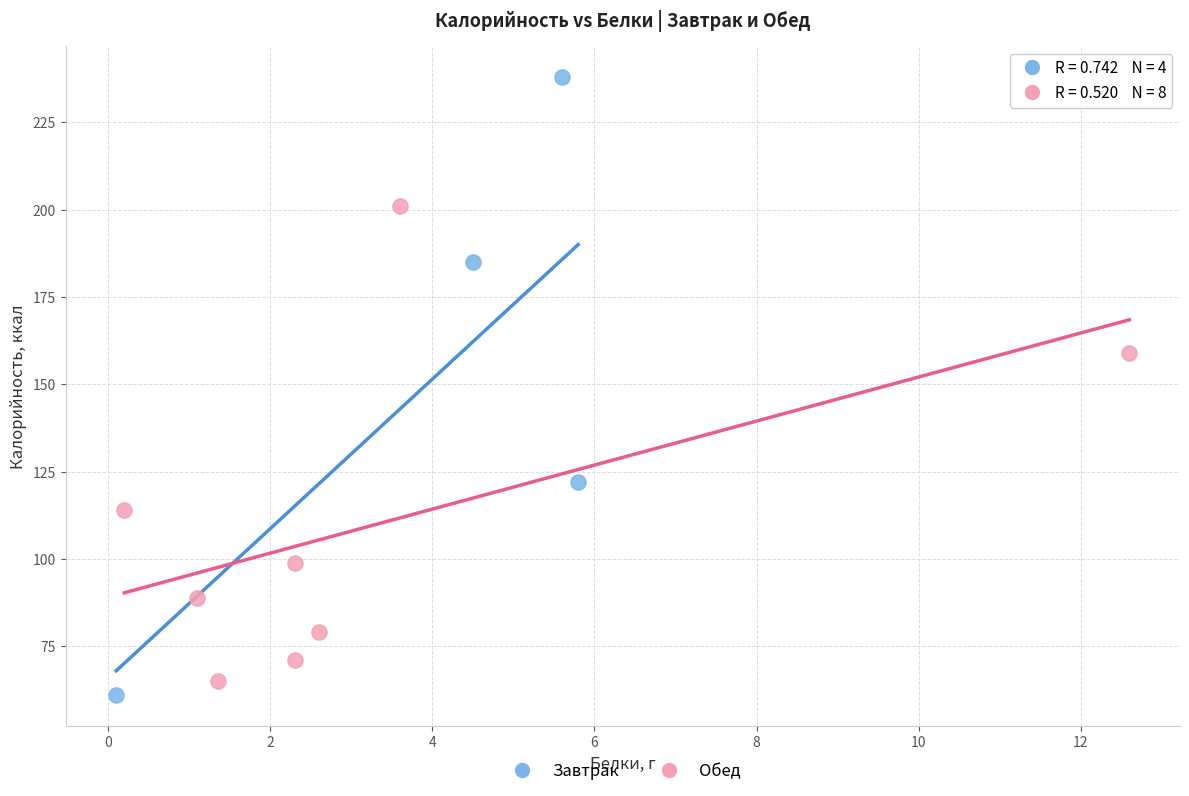

Which series has the widest spread of Y values?

Завтрак